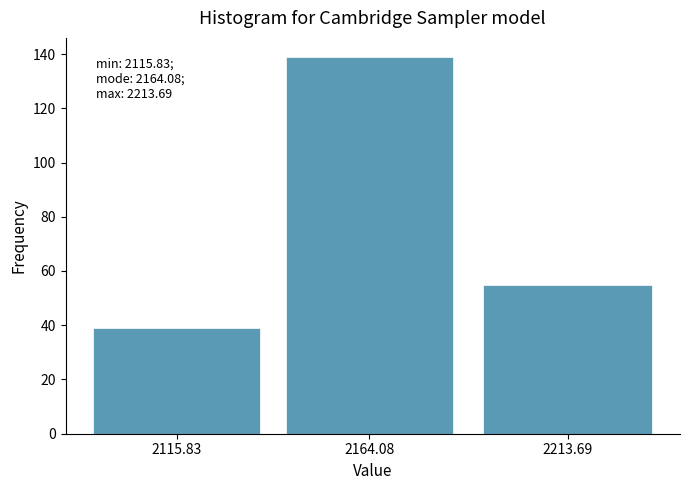

Reading left to right, transcribe all the data shown in this chart.

39	139	55